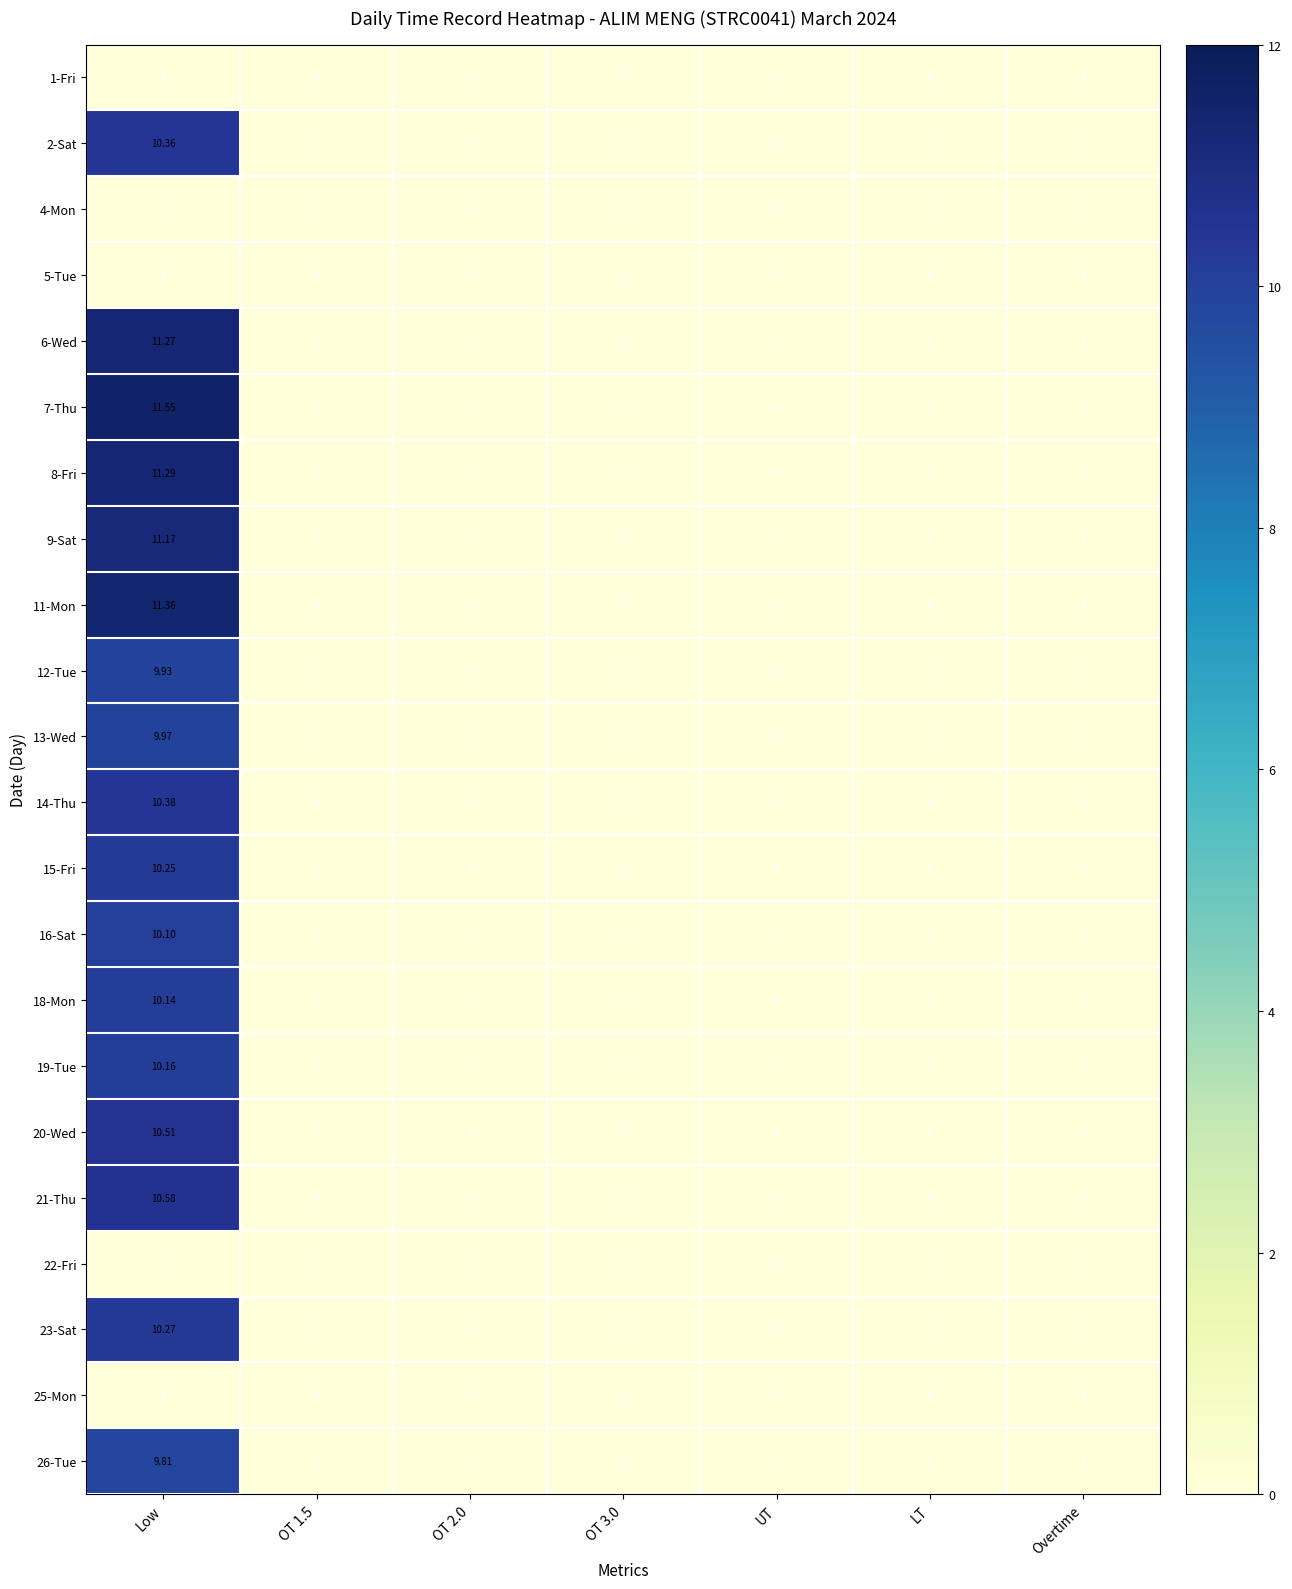

At which category does the chart reach its peak across all series?

Low